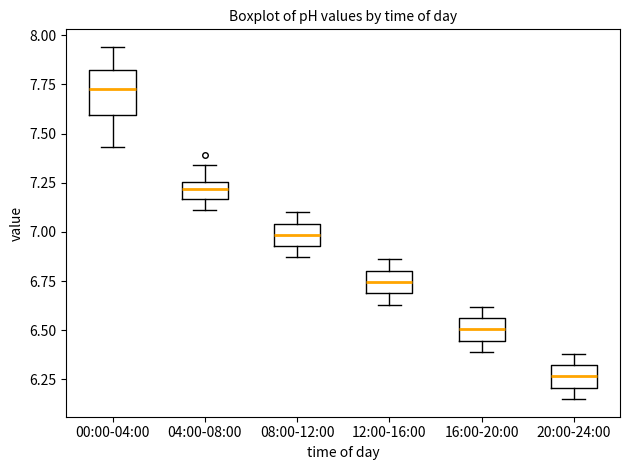

Reading left to right, read every box against the y-axis: the position of its median line, the range the box covers, and the ends of its whiskers. The values are not printed on the chart, so give them approximately, as read against the axis.

00:00-04:00: median 7.75, box 7.60 to 7.80, whiskers 7.45 to 7.95
04:00-08:00: median 7.20, box 7.15 to 7.25, whiskers 7.10 to 7.35
08:00-12:00: median 7.00, box 6.95 to 7.05, whiskers 6.85 to 7.10
12:00-16:00: median 6.75, box 6.70 to 6.80, whiskers 6.65 to 6.85
16:00-20:00: median 6.50, box 6.45 to 6.55, whiskers 6.40 to 6.60
20:00-24:00: median 6.25, box 6.20 to 6.30, whiskers 6.15 to 6.40